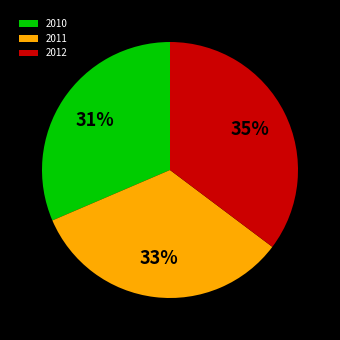

To the nearest percent, what is the difference between the 2012 and 2011 slice percentages?

2%